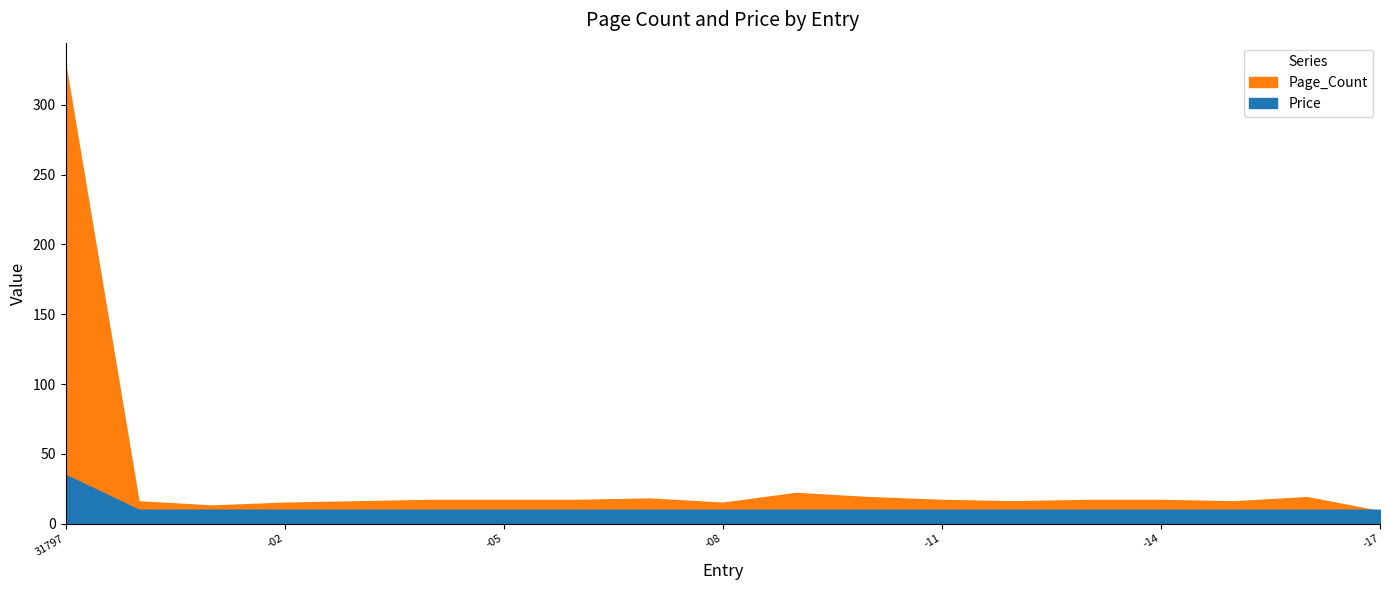

What is the value of the Price point at the 4th from the left?

10.0